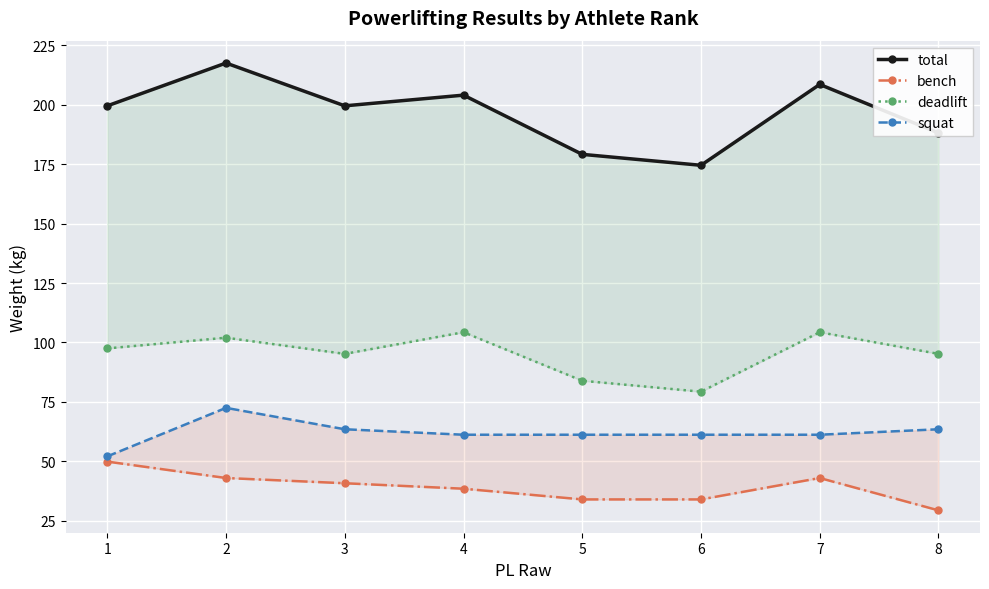

What is the minimum value shown in the chart?

29.4